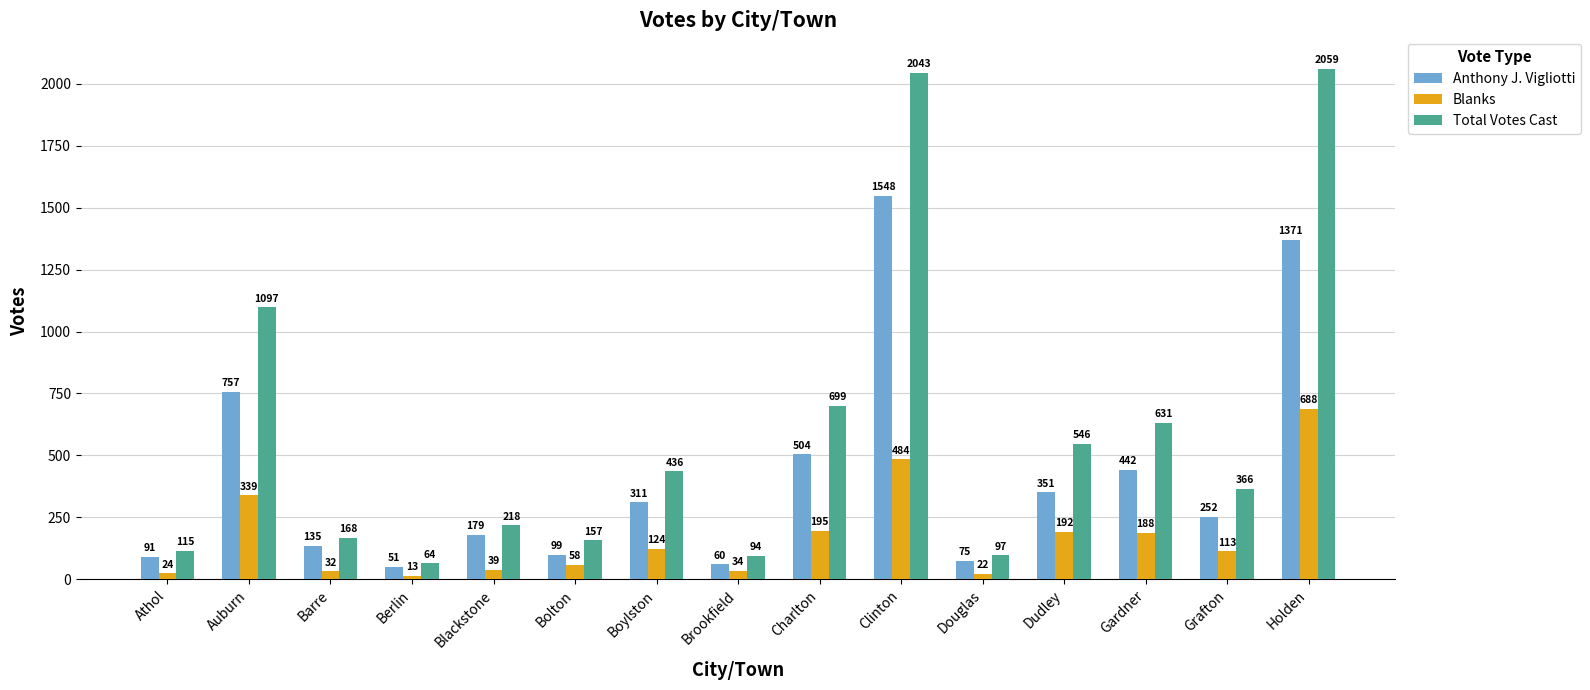

True or false: Blanks has a value of 306 at Gardner.

False